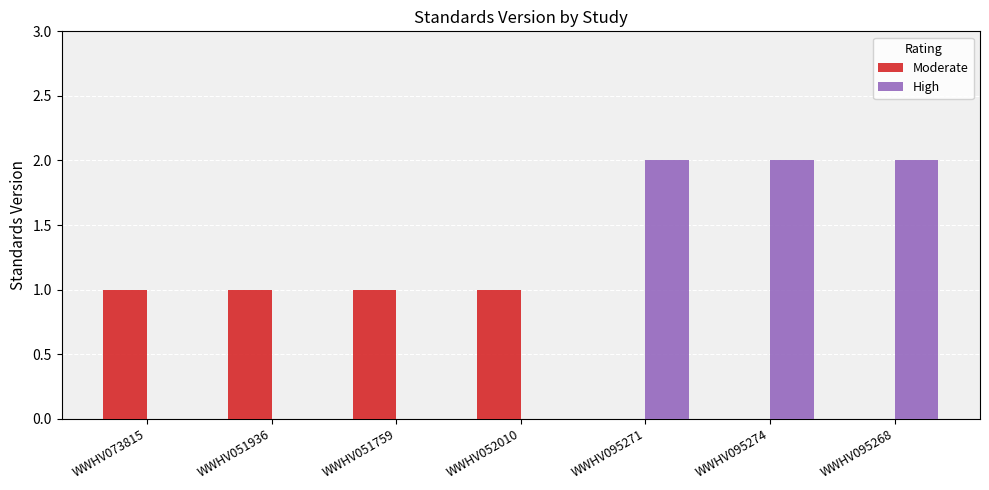

Reading left to right, list all the values displayed in this chart.

Moderate: WWHV073815=1	WWHV051936=1	WWHV051759=1	WWHV052010=1	WWHV095271=0	WWHV095274=0	WWHV095268=0
High: WWHV073815=0	WWHV051936=0	WWHV051759=0	WWHV052010=0	WWHV095271=2	WWHV095274=2	WWHV095268=2